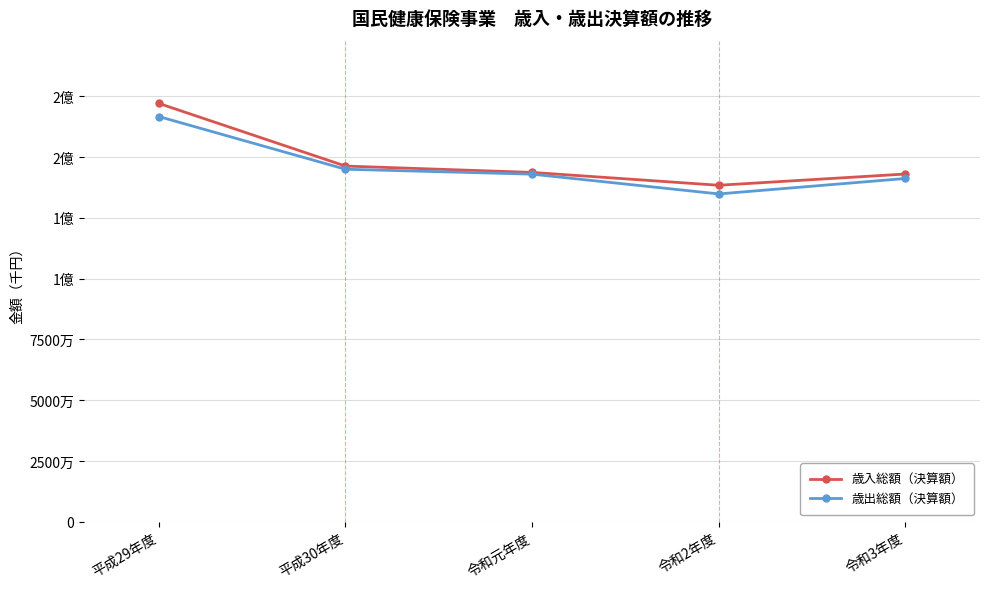

What is the label of the 1st point from the left?

平成29年度